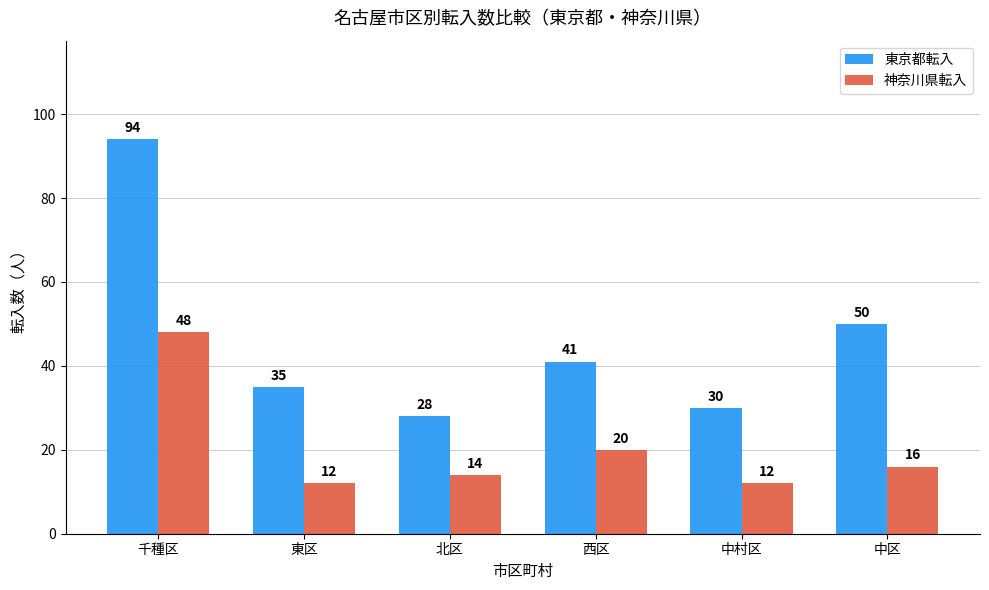

What is the difference between the maximum and minimum values in the 東京都転入 series?

66